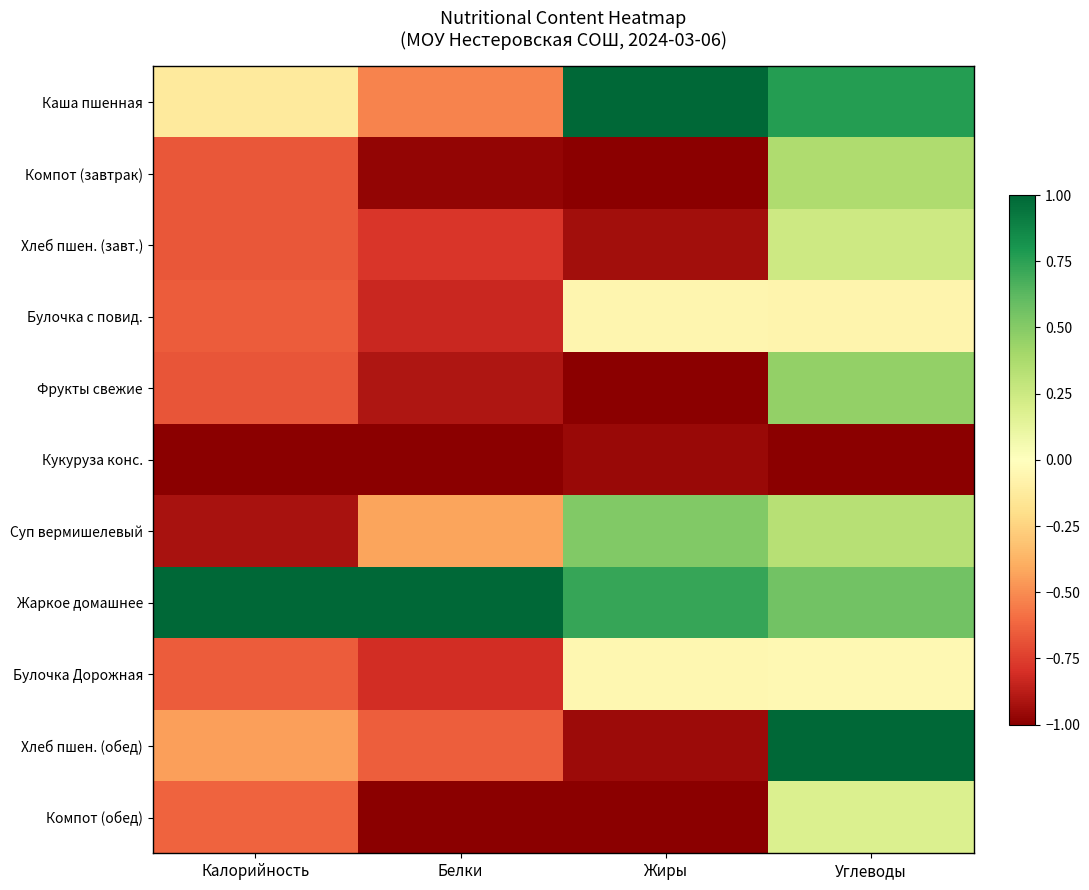

What is the smallest value displayed?

-1.0